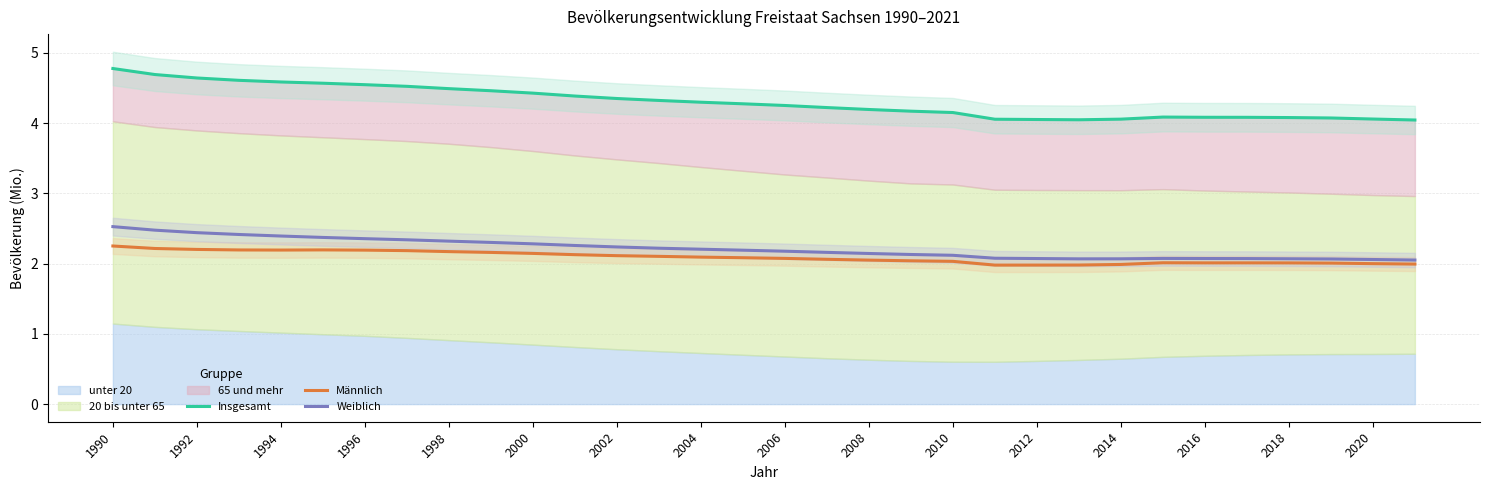

The value of Weiblich at 2008 is 2.1. True or false?

True